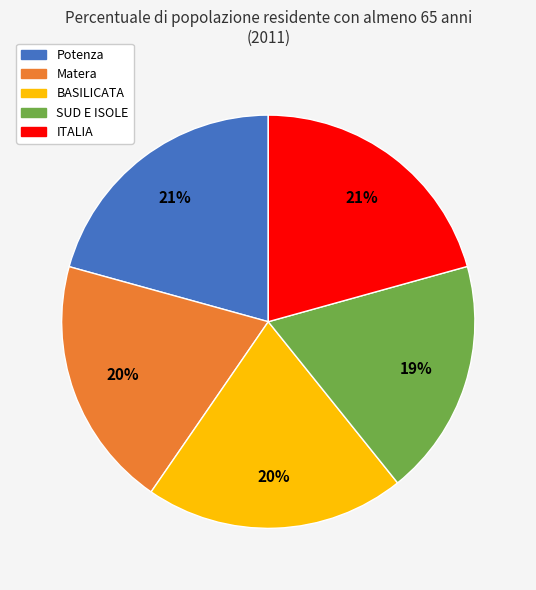

What is the smallest slice in the pie chart?

SUD E ISOLE